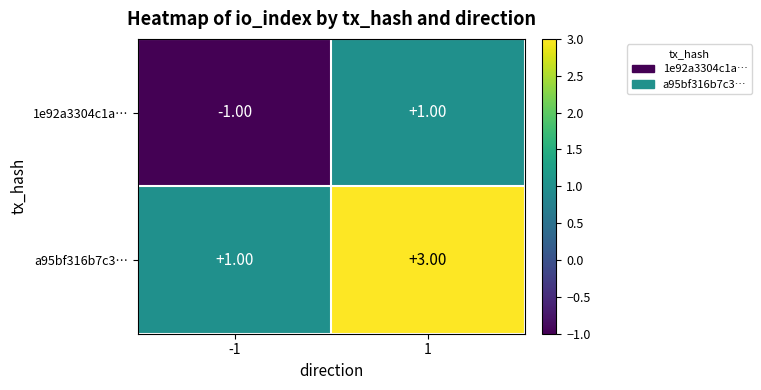

Which series has the largest total across all categories?

a95bf316b7c3…